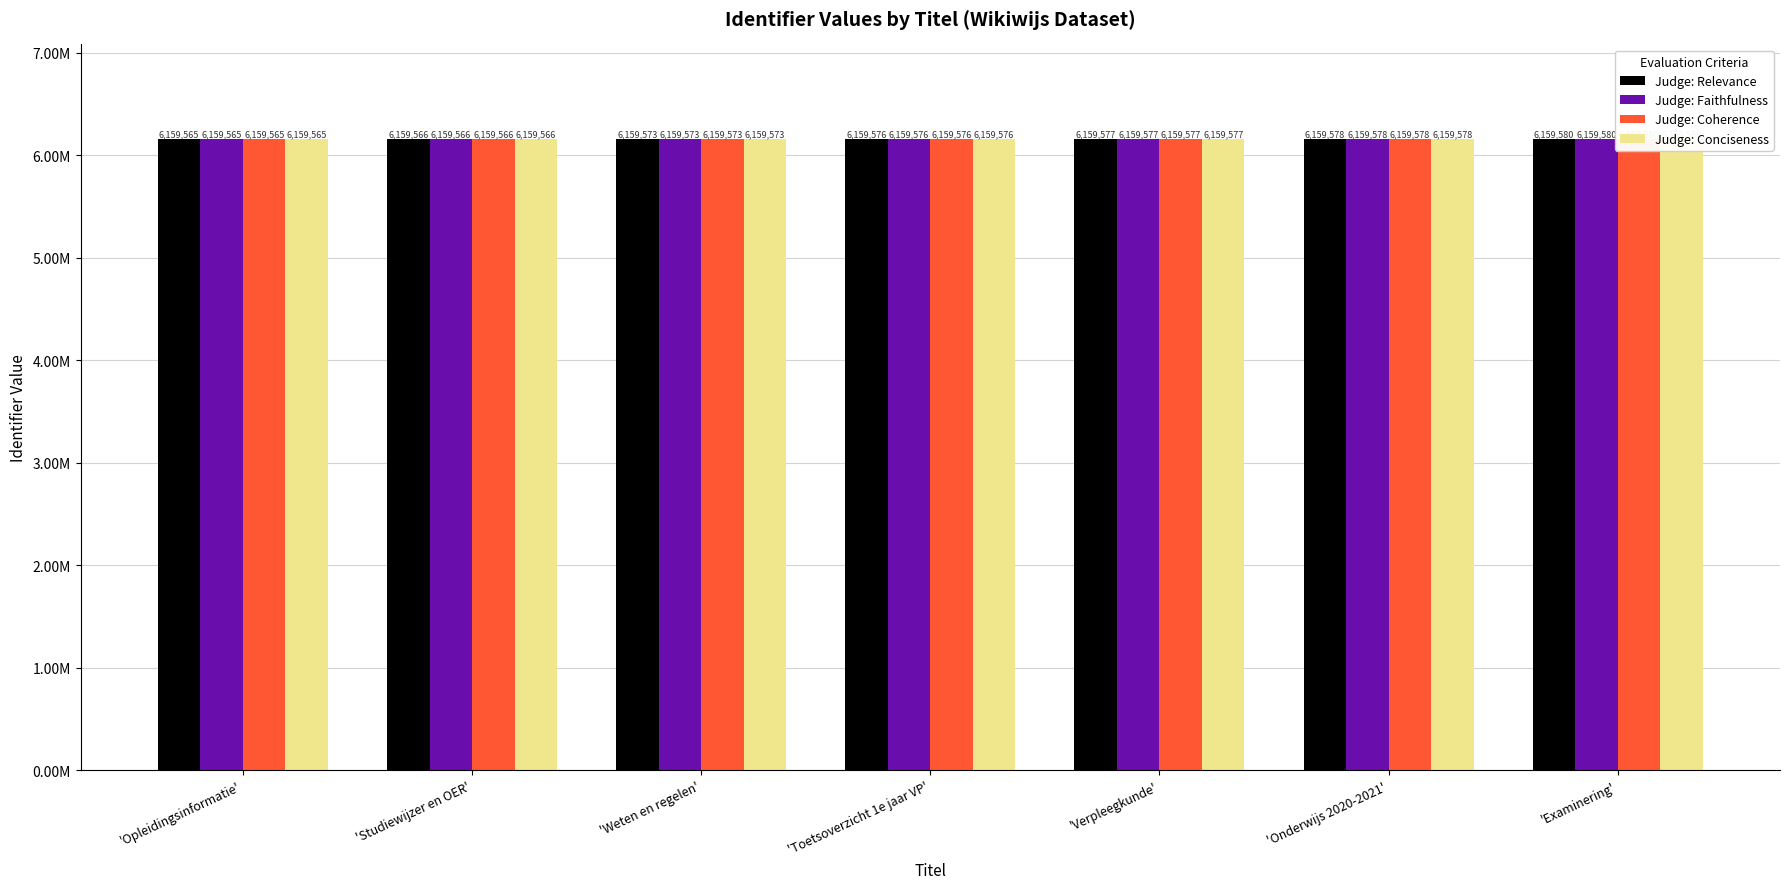

What is the total value across all series at 'Verpleegkunde'?

24638308